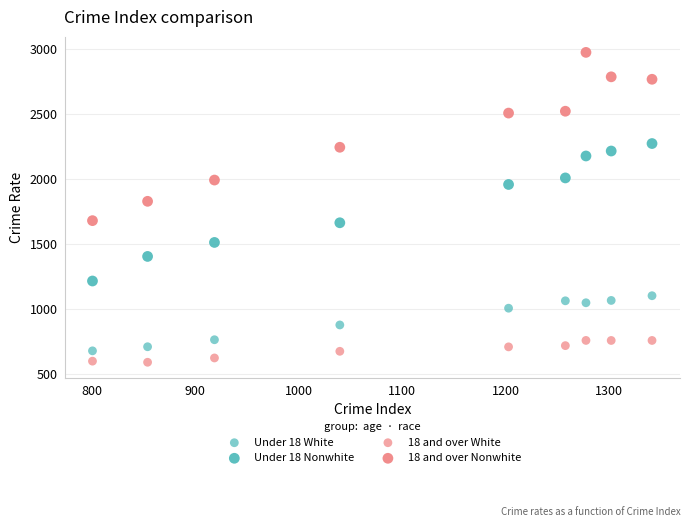

How many data points are displayed?

36